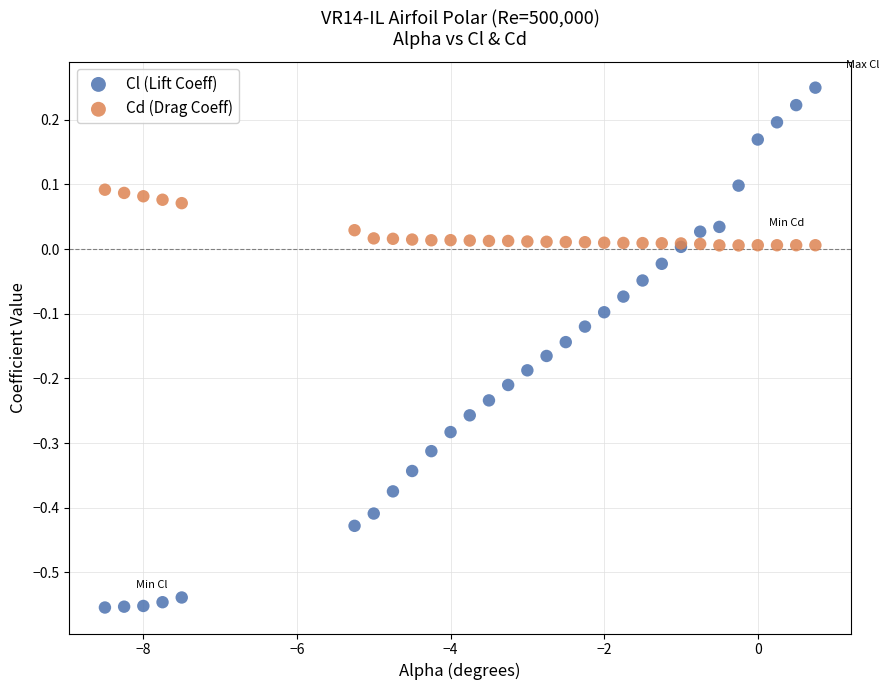

Which series reaches the minimum Y coordinate?

Cl (Lift Coeff)